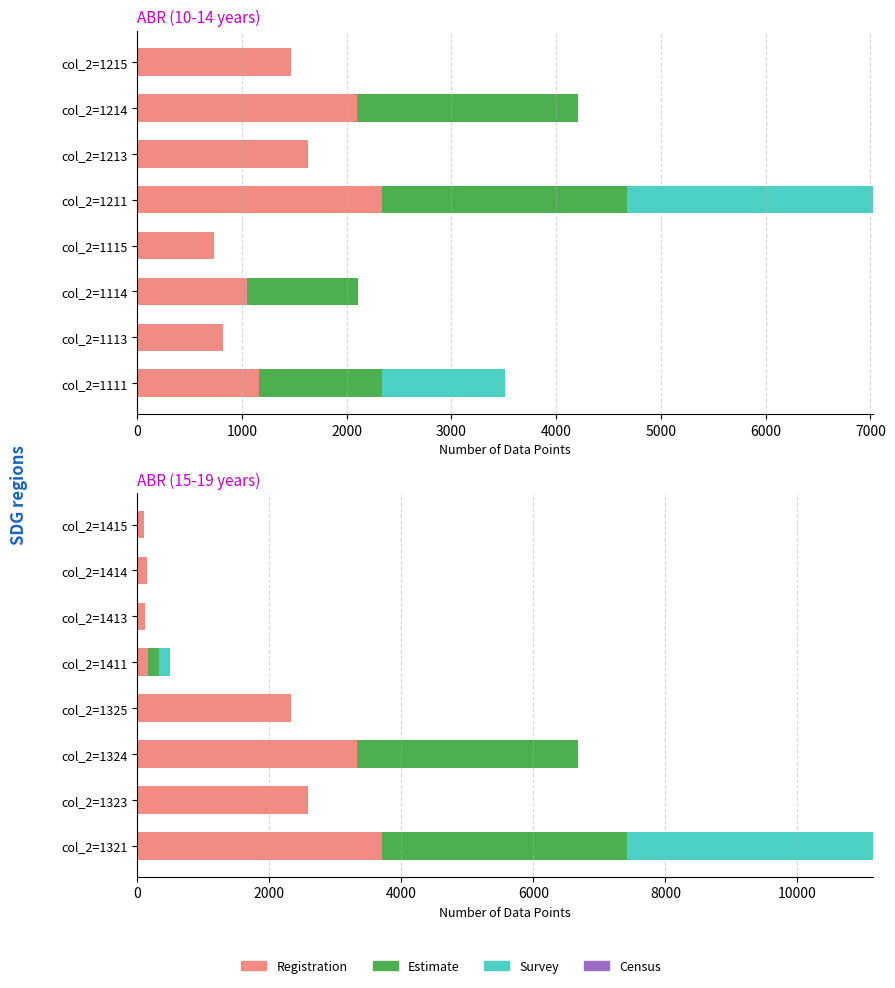

What is the difference between the highest and lowest values at 1000?

2593.0